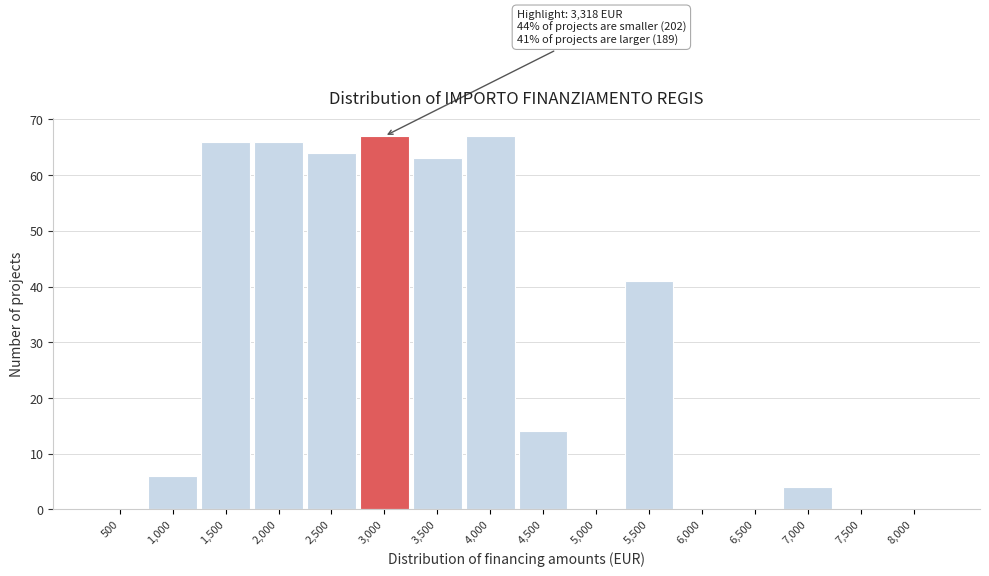

Reading right to left, extract all data points from this chart.

8,000=0	7,500=0	7,000=4	6,500=0	6,000=0	5,500=41	5,000=0	4,500=14	4,000=67	3,500=63	3,000=67	2,500=64	2,000=66	1,500=66	1,000=6	500=0